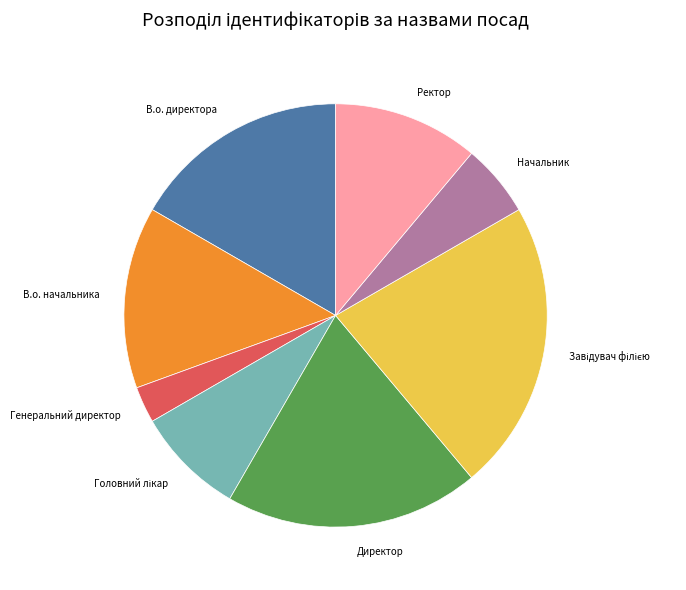

Which has a higher value, Директор or В.о. начальника?

Директор